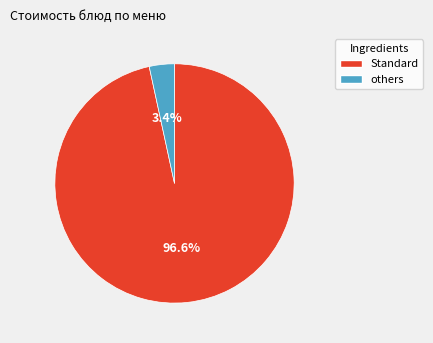

Does any single category account for the majority?

Yes